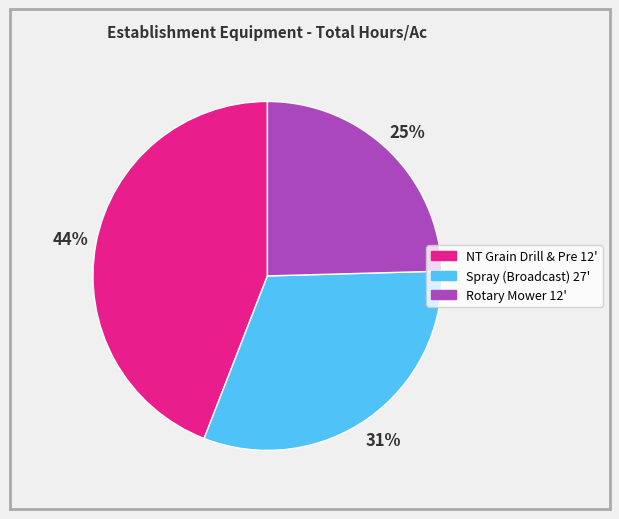

How many slices are in this pie chart?

3